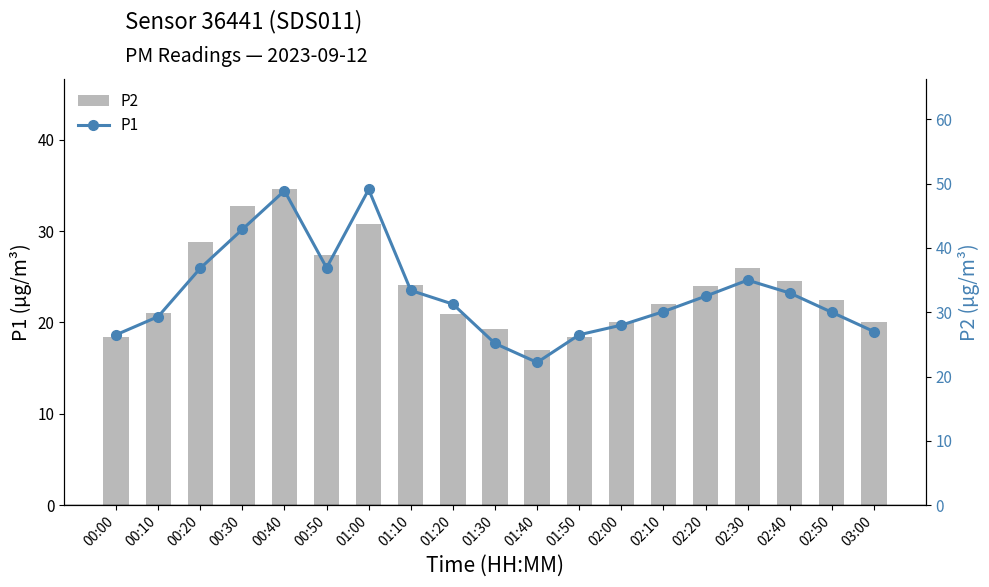

Is it true that P2 equals 8.1 at 00:40?

False